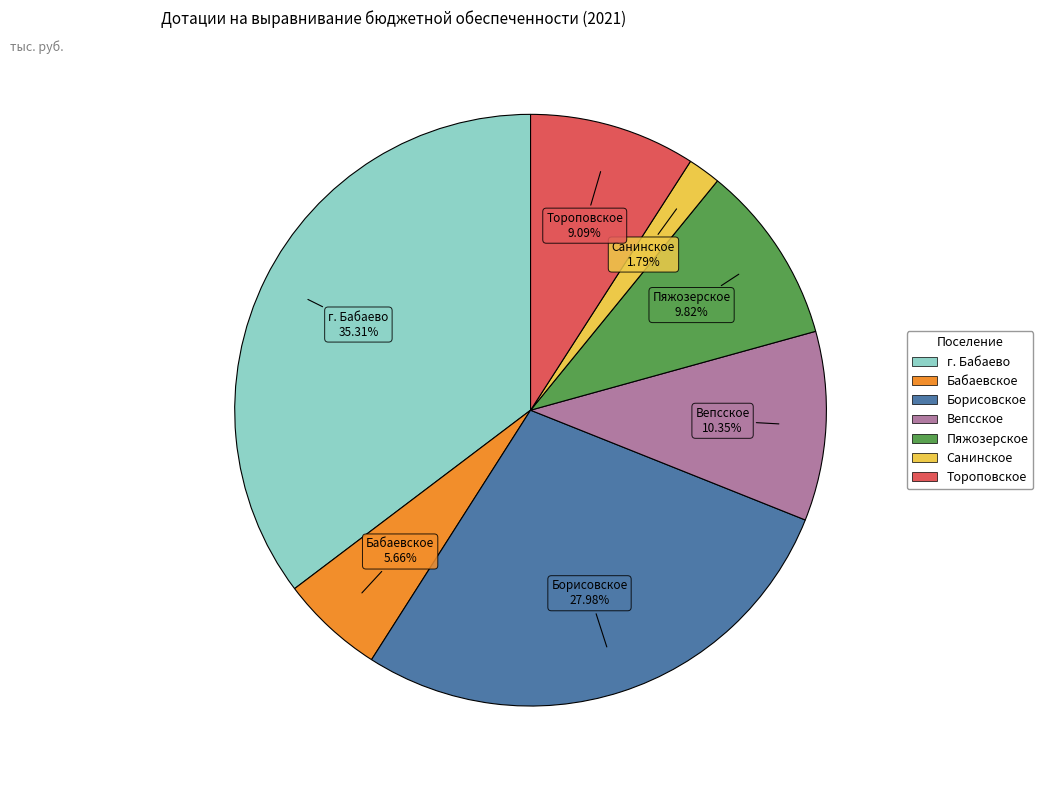

Is there a majority slice in this chart?

No